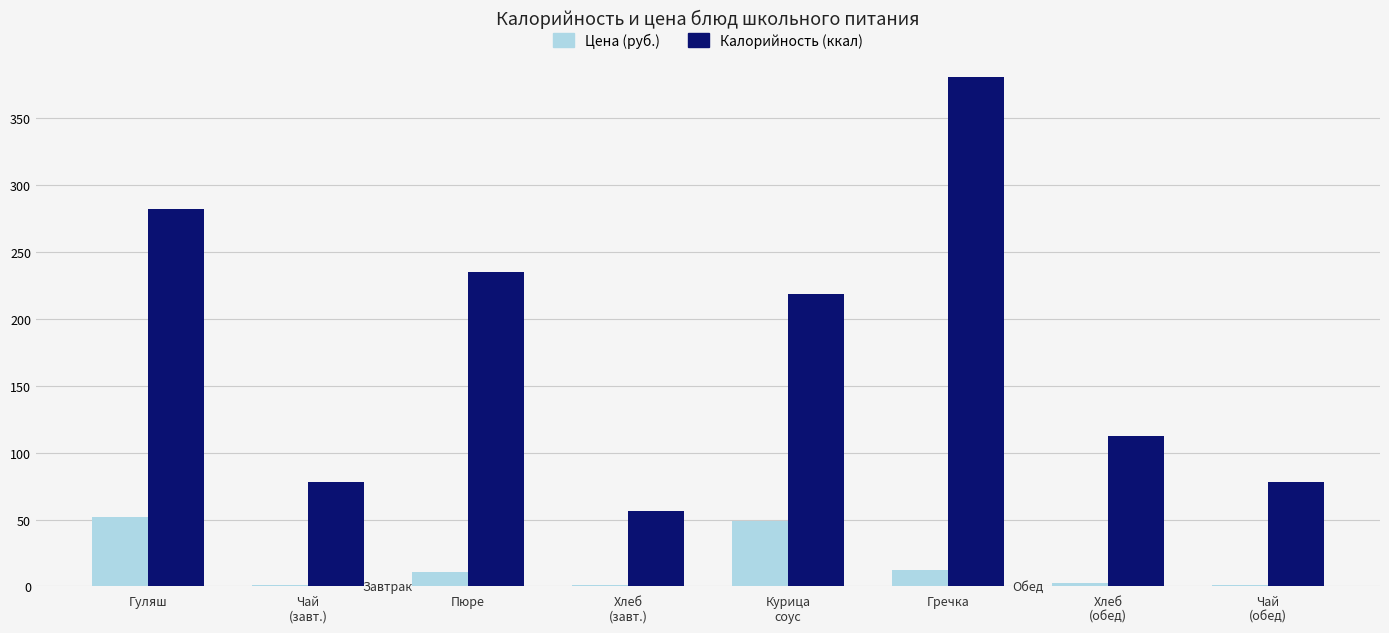

Rank the series by their average value, from lowest to highest.

Цена (руб.), Калорийность (ккал)